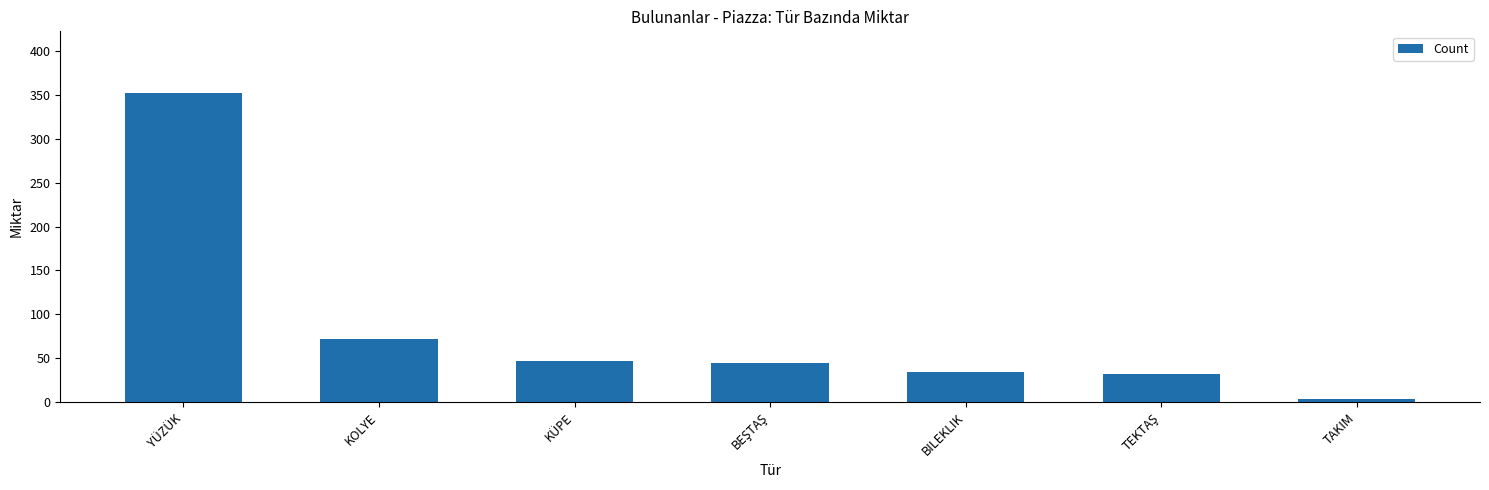

How many bars are there in total?

7